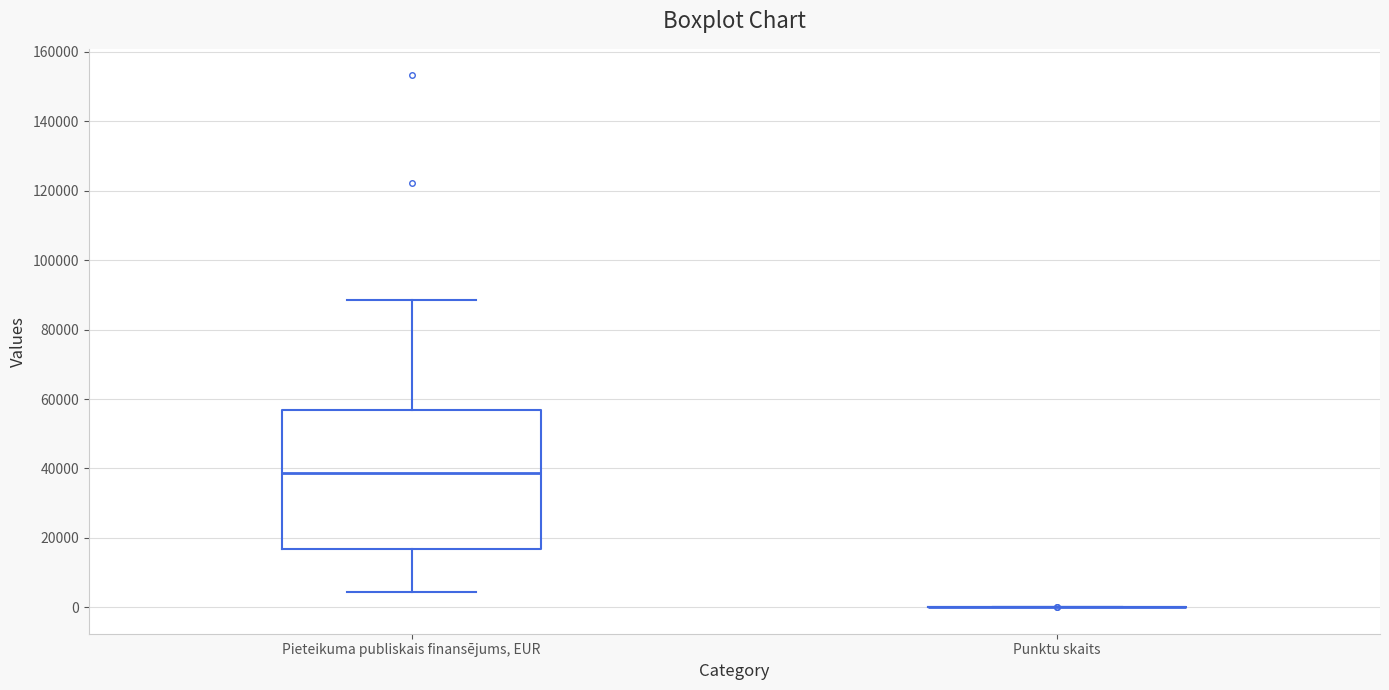

Reading left to right, read every box against the y-axis: the position of its median line, the range the box covers, and the ends of its whiskers. The values are not printed on the chart, so give them approximately, as read against the axis.

Pieteikuma publiskais finansējums, EUR: median 38000, box 16000 to 56000, whiskers 4000 to 88000
Punktu skaits: box collapsed to a line at 0, whiskers 0 to 0